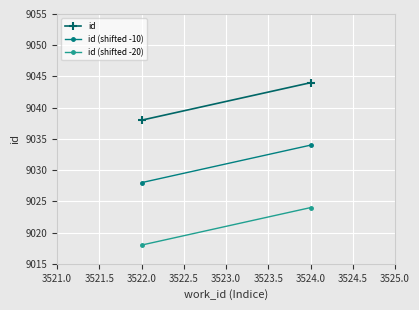

At 3524.0, list the series in order from smallest to largest.

id (shifted -20), id (shifted -10), id